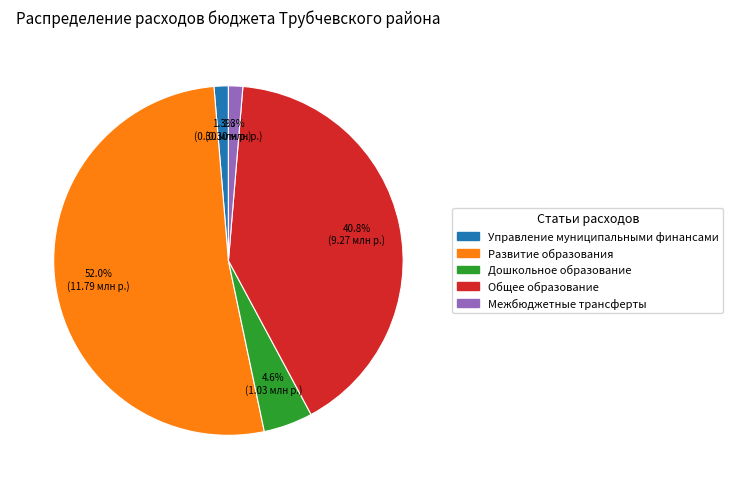

What percentage is NOT represented by Общее образование?

59.2%